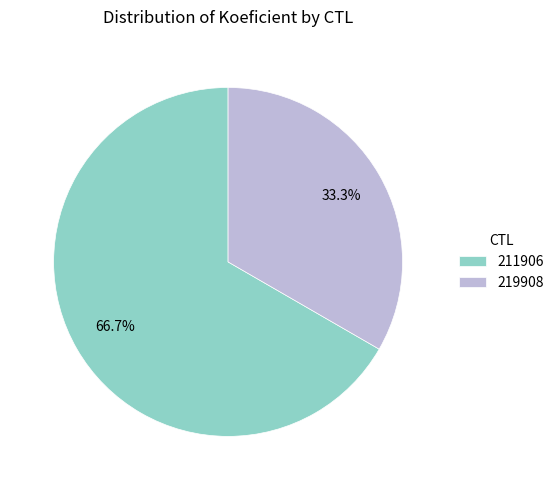

Is the sum of 219908 and 211906 greater than half?

Yes